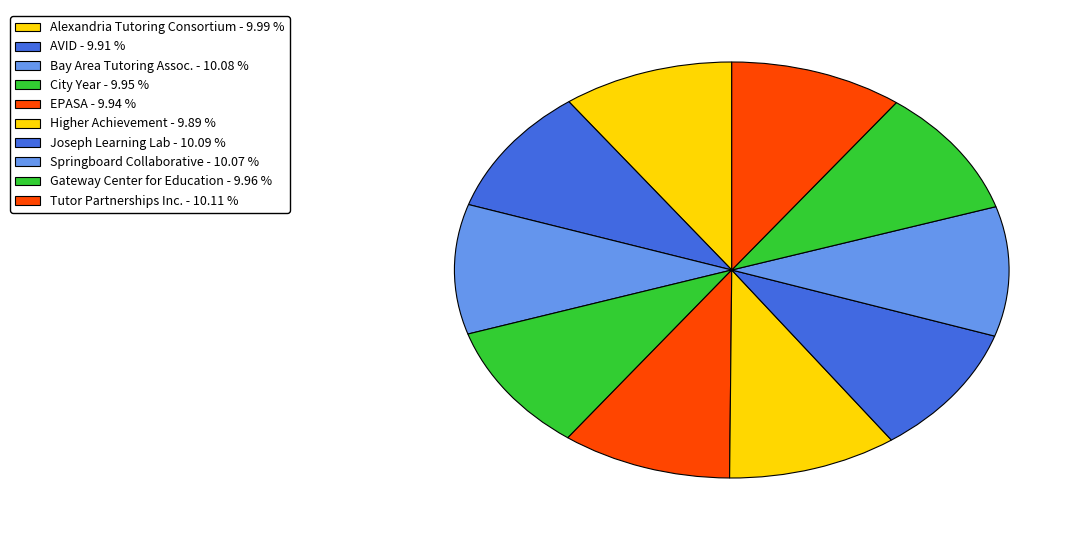

Count the number of slices in the pie.

10